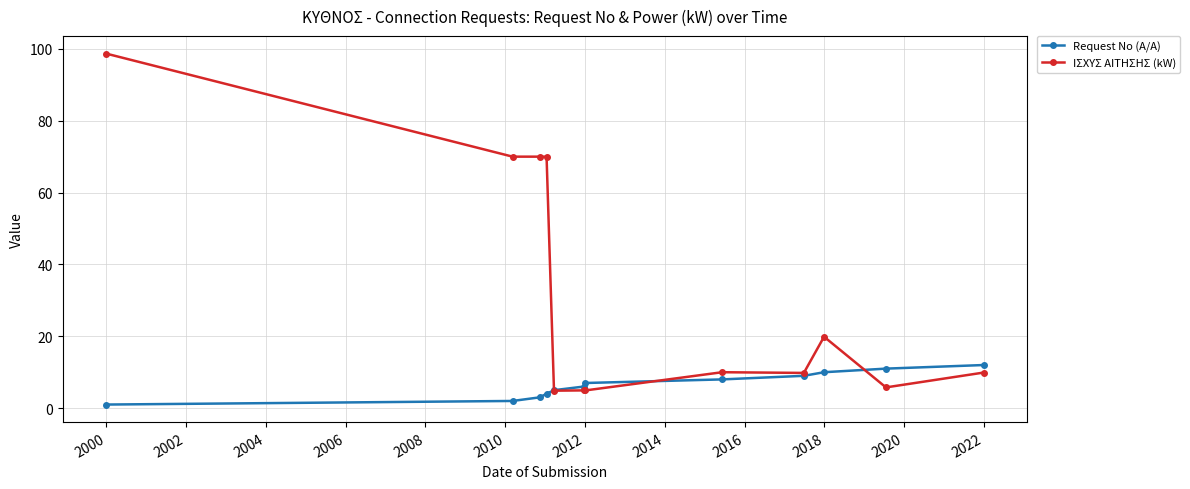

At how many categories does at least one series exceed 46?

4